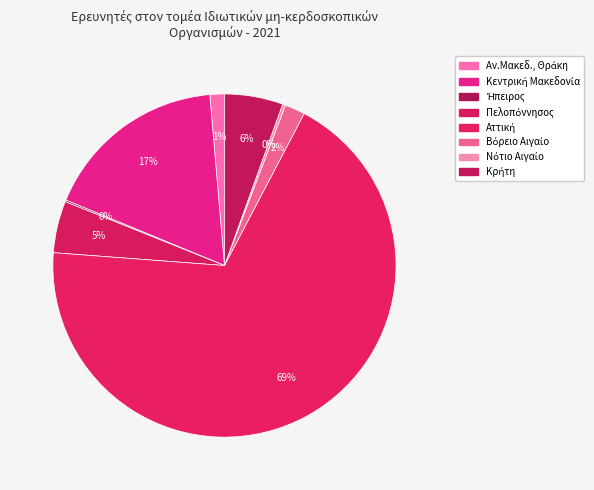

What is the largest slice in the pie chart?

Αττική